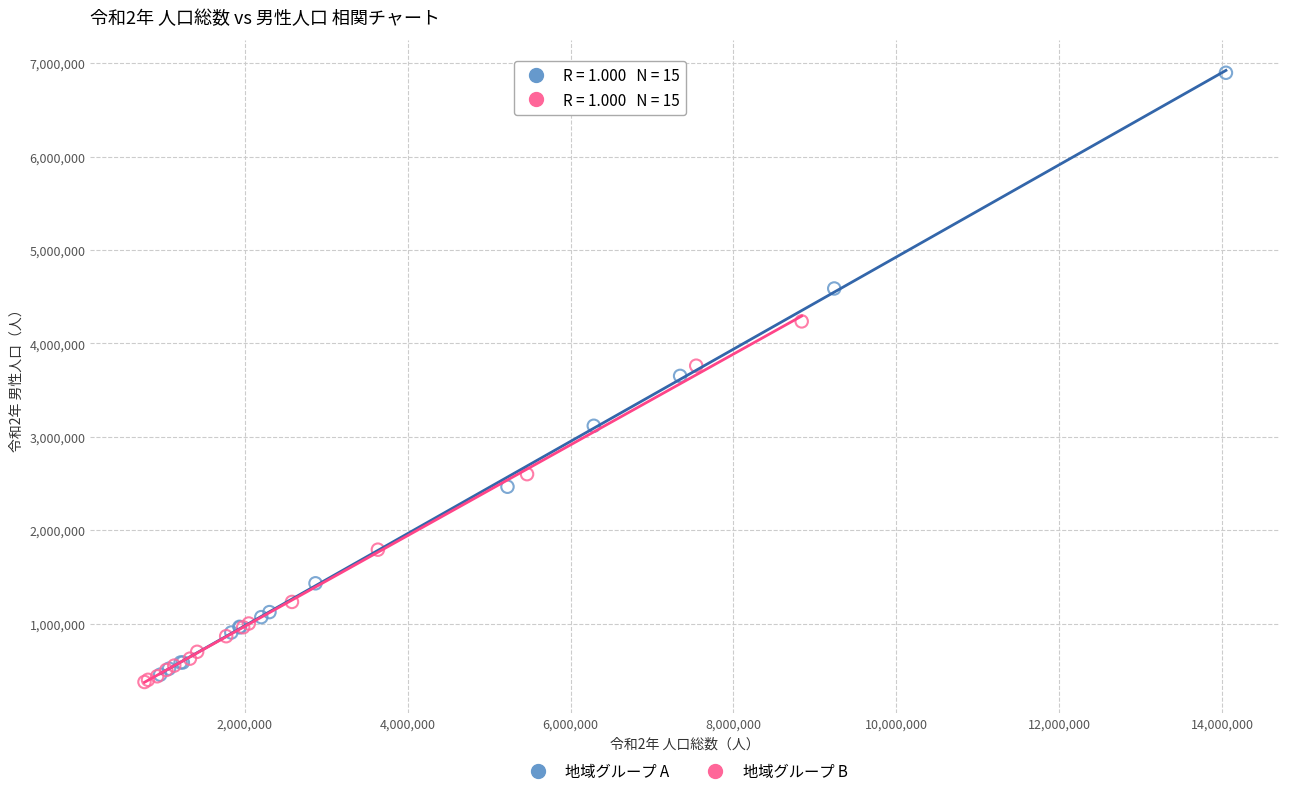

Which series has the widest spread of Y values?

地域グループ A